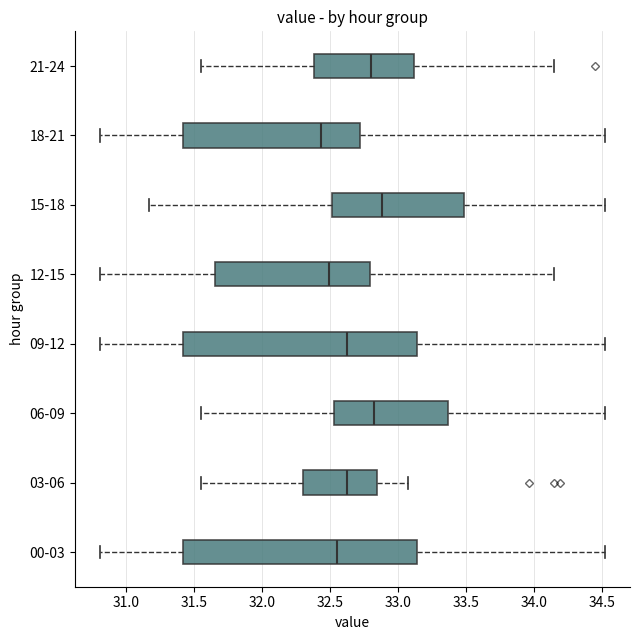

Which box's median line is the furthest to the right?

15-18